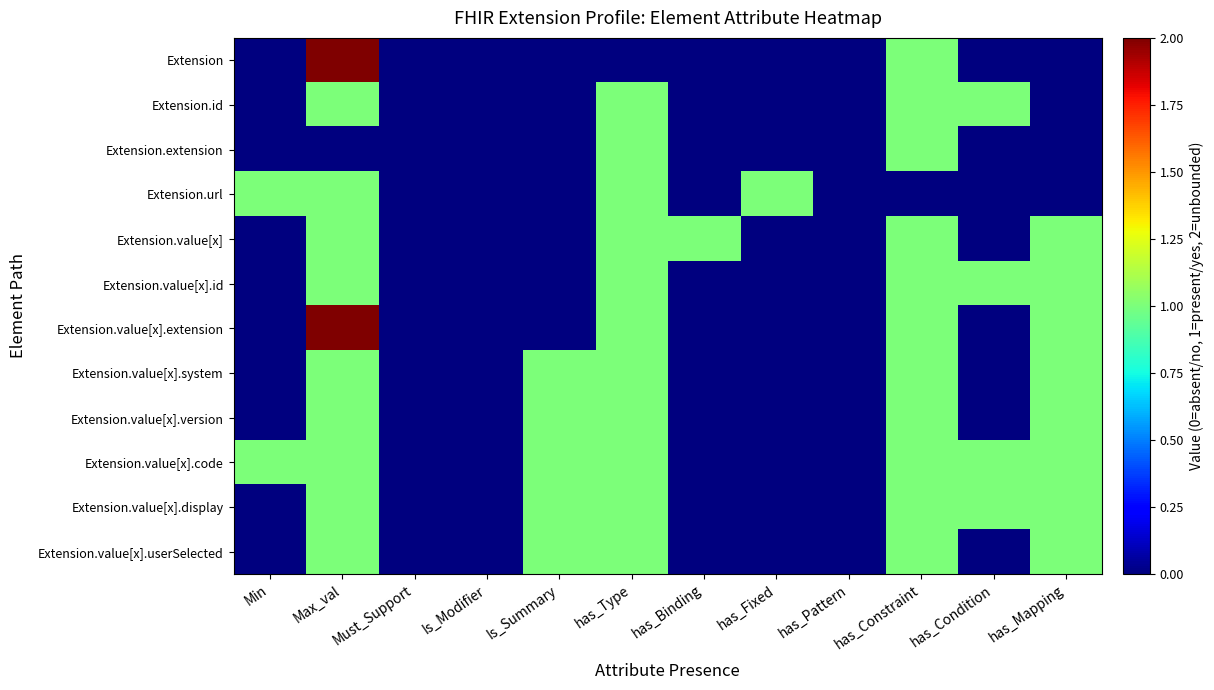

What is the spread (max minus min) of values at has_Condition?

1